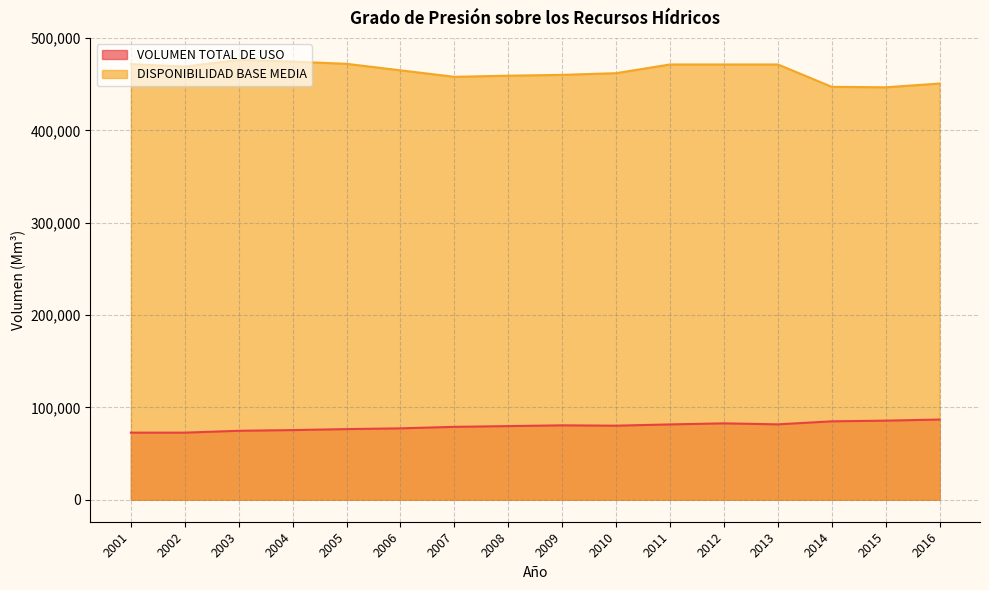

What is the difference between the second highest and second lowest values in the DISPONIBILIDAD BASE MEDIA series?

27377